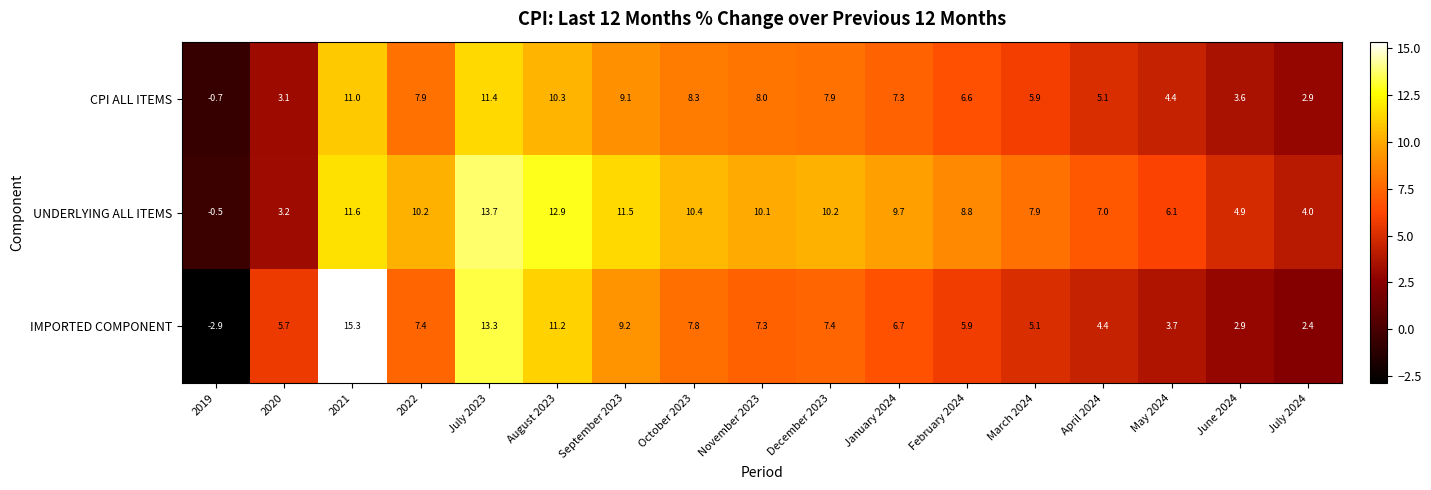

What is the difference between the highest and lowest values at December 2023?

2.8